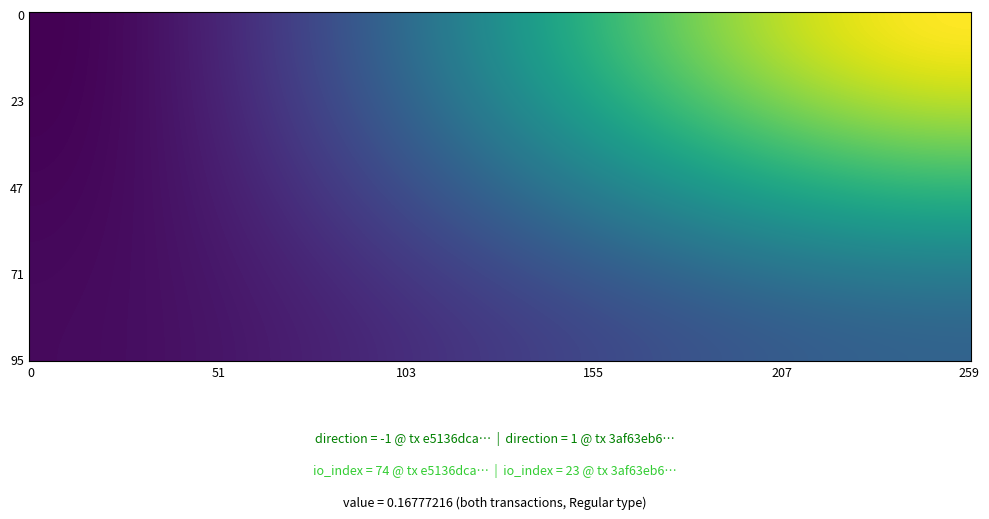

What is the smallest value displayed?

-1